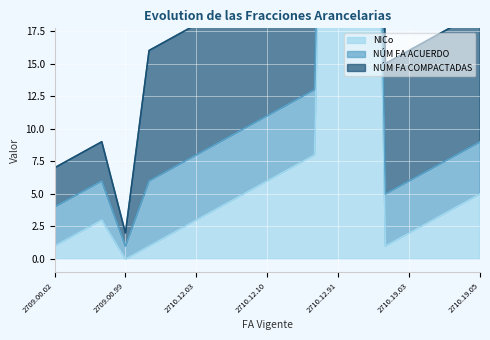

True or false: NÚM FA ACUERDO and NÚM FA COMPACTADAS cross at least once.

False